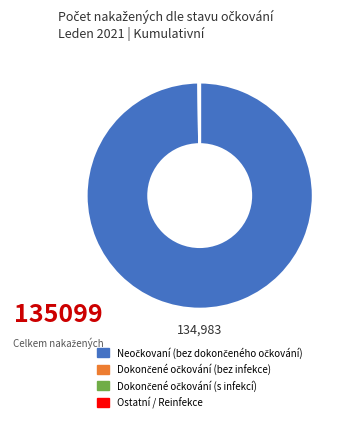

Is there any slice that represents more than half of the pie?

Yes